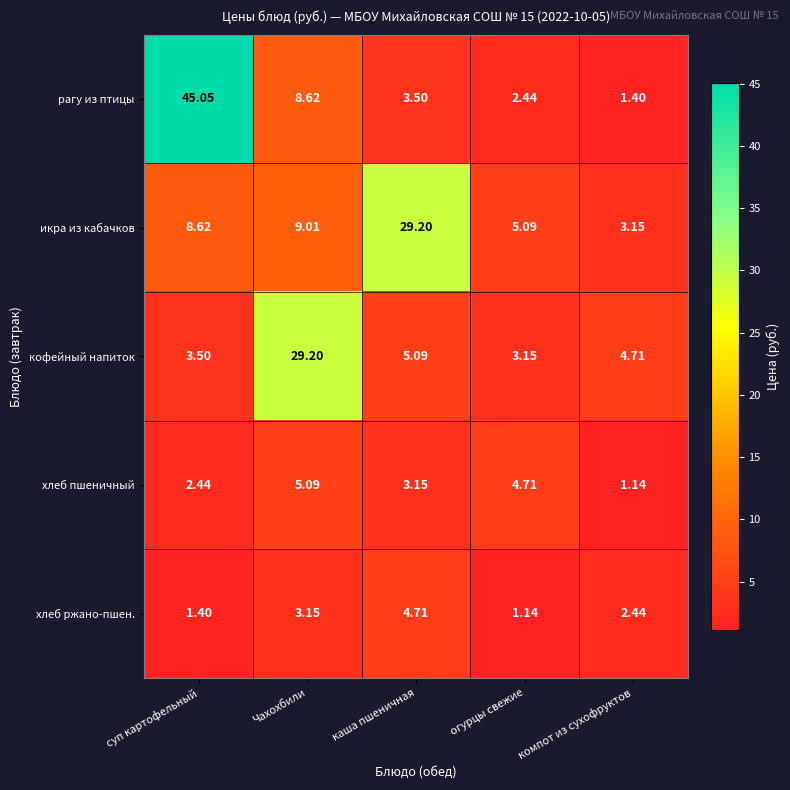

How many values in the хлеб пшеничный series exceed 3?

3